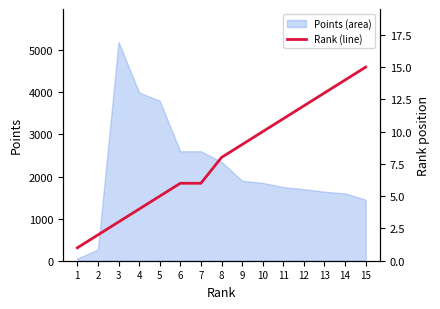

What is the change in value from 1 to 3?

+2